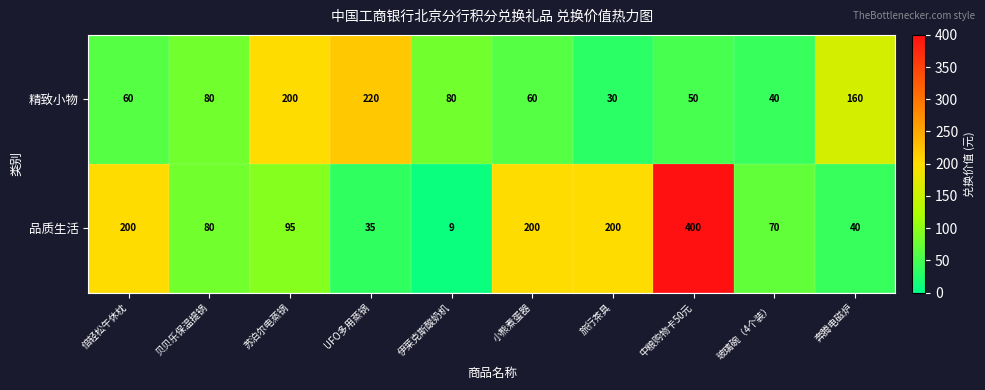

What is the difference between the 品质生活 values at 中粮购物卡50元 and 小熊煮蛋器?

200